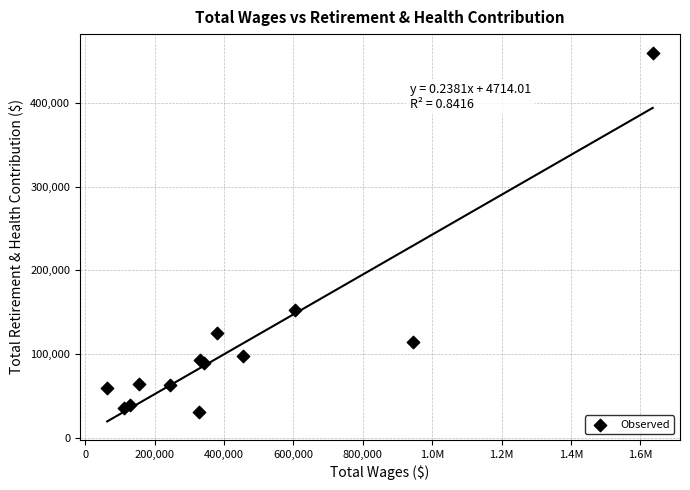

What Y value in the scatter plot is closest to 245709?

152314